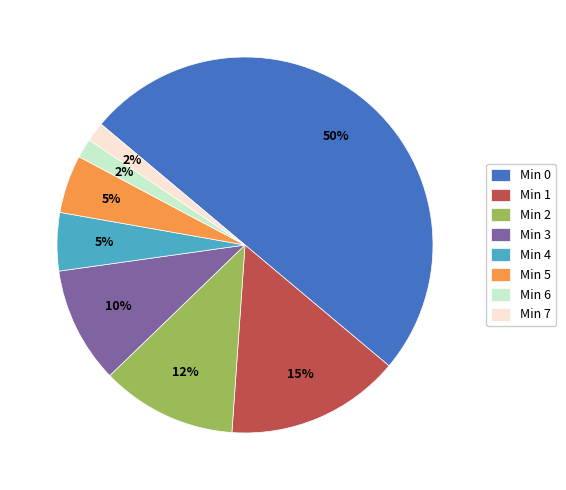

Which slice is the largest?

Min 0